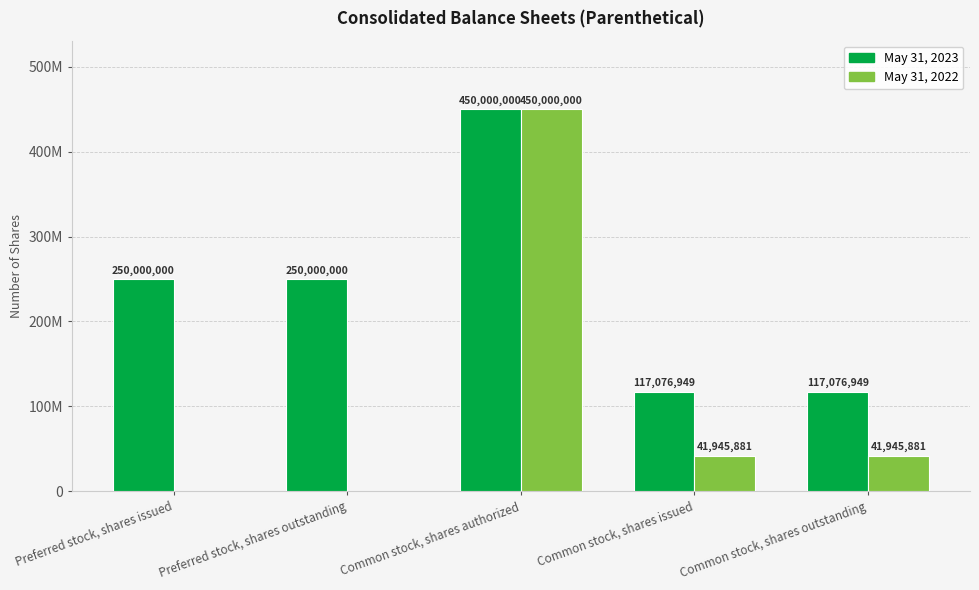

Are the bars horizontal?

No